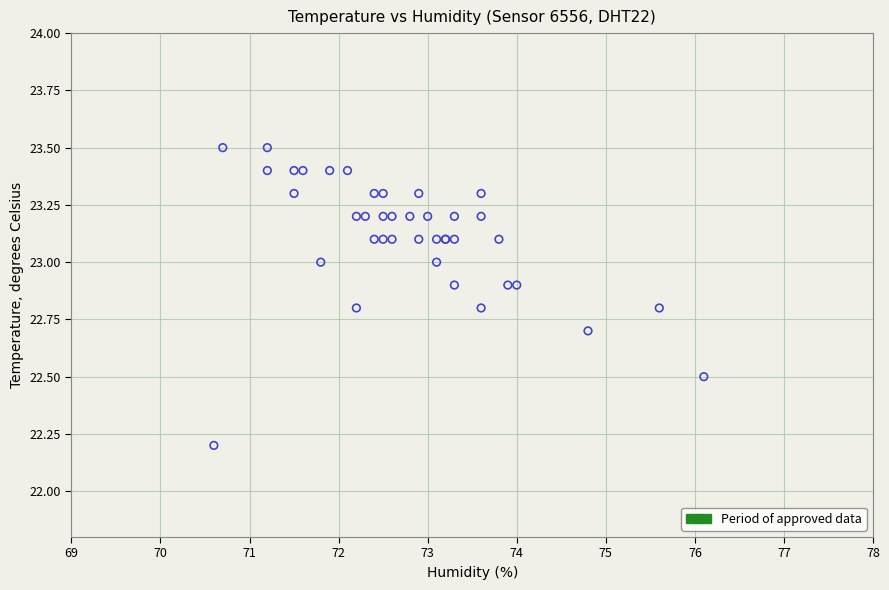

What Y value in the scatter plot is closest to 22?

22.2